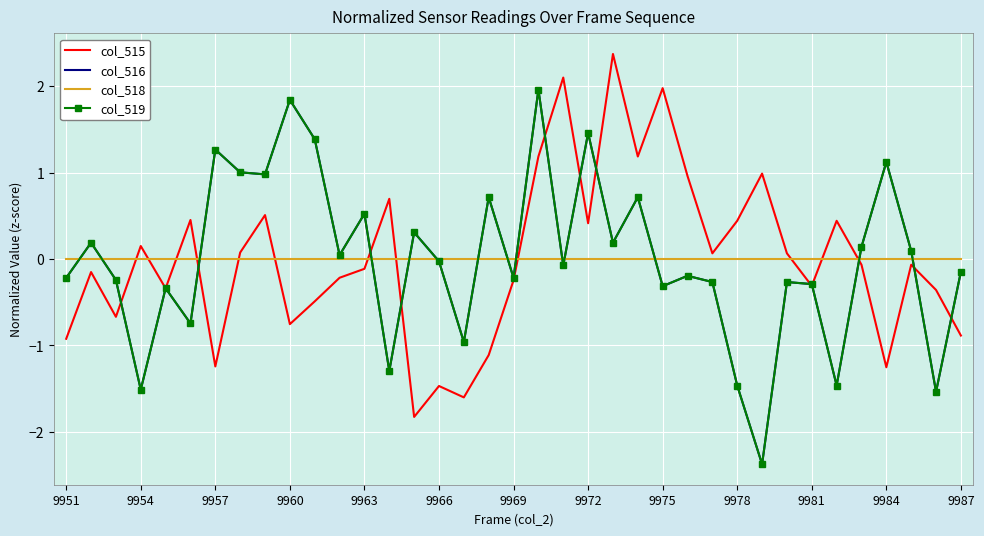

Rank the series by their maximum value, from highest to lowest.

col_515, col_516, col_519, col_518